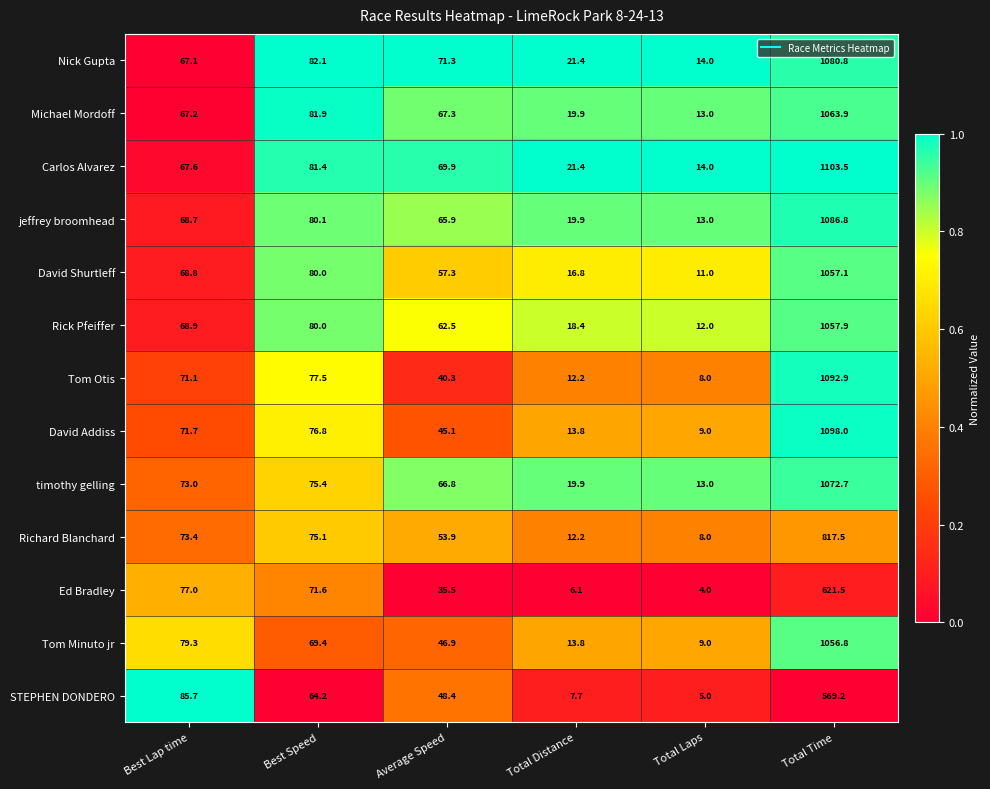

Is it true that Ed Bradley equals 8.8 at Total Distance?

False